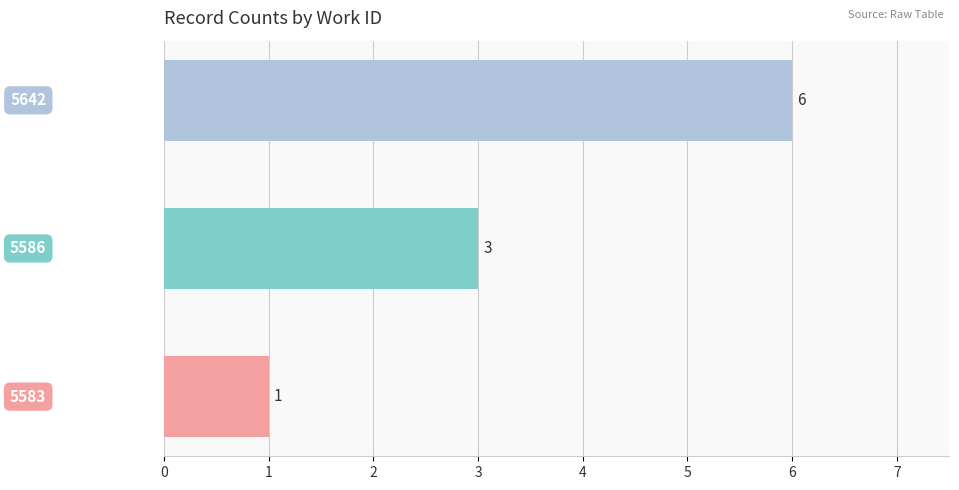

What is the greatest value displayed?

6